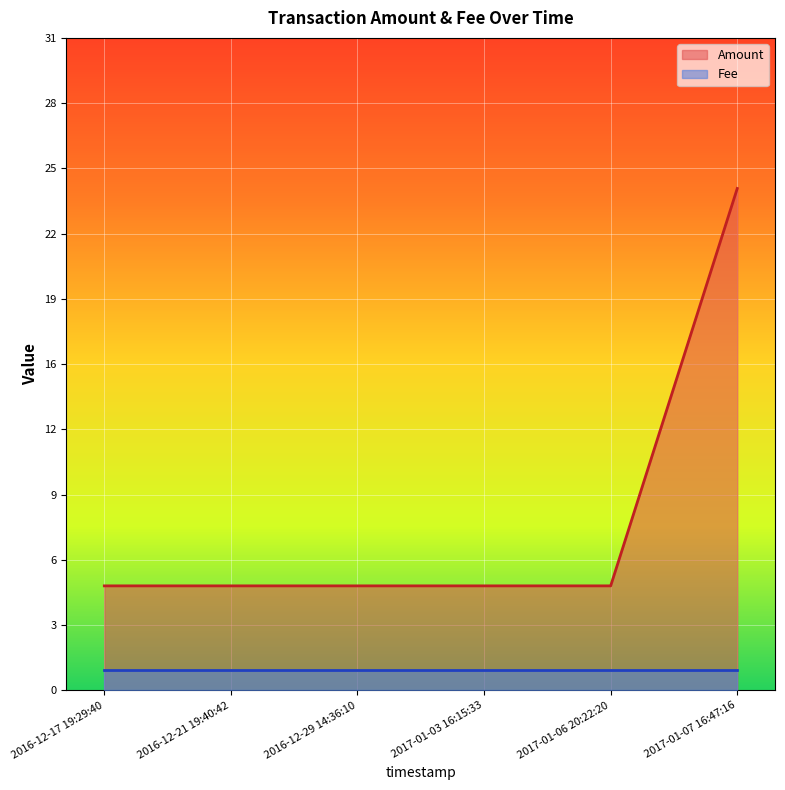

True or false: Fee and Amount intersect in this chart.

False